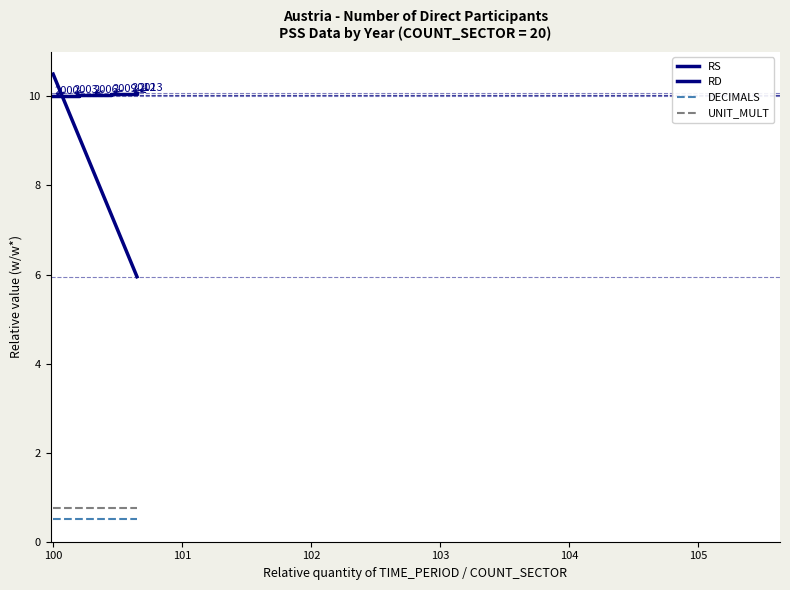

Does the chart have visible grid lines?

No